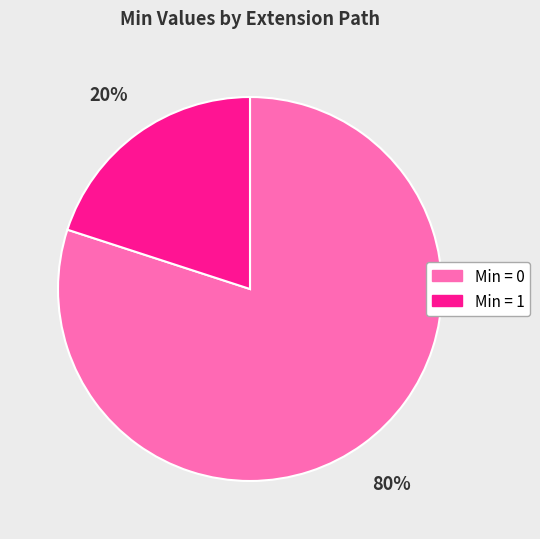

Is it true that Min = 0 is 80% of the pie?

True